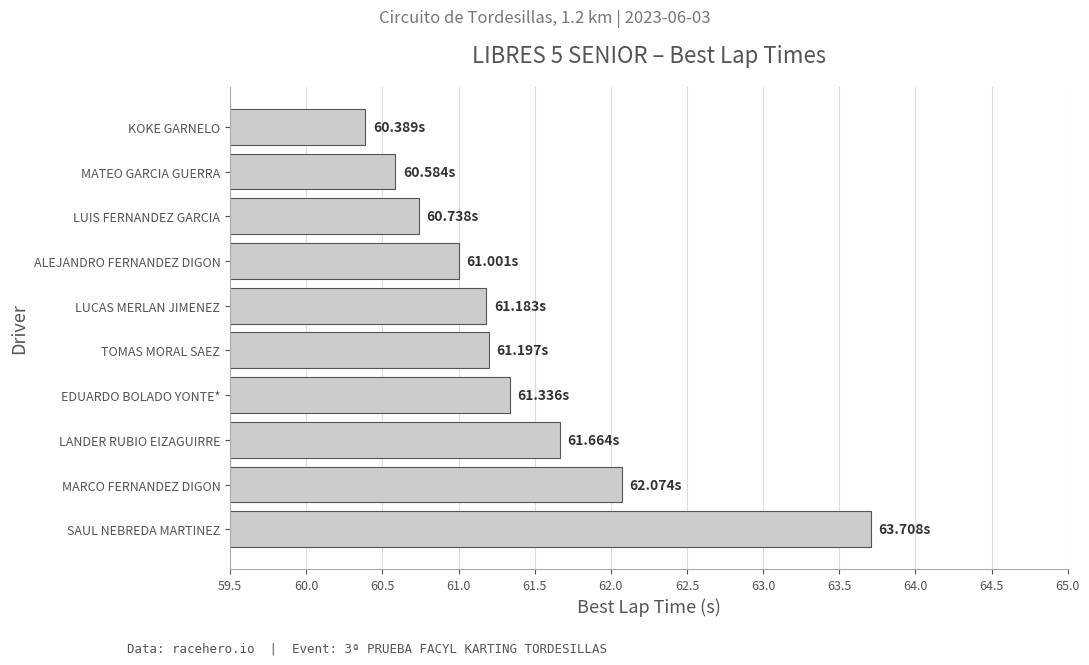

At which label is the value closest to 62?

MARCO FERNANDEZ DIGON